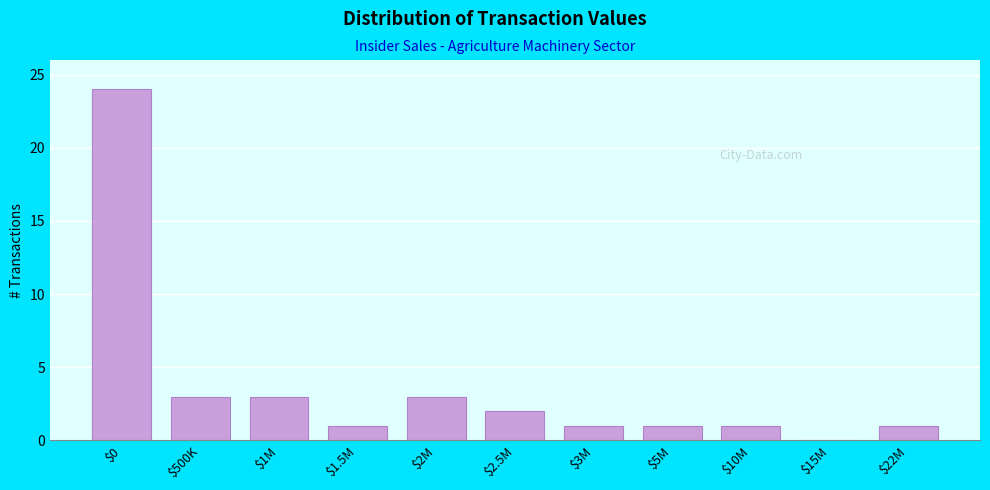

The value at $500K is 3. True or false?

True